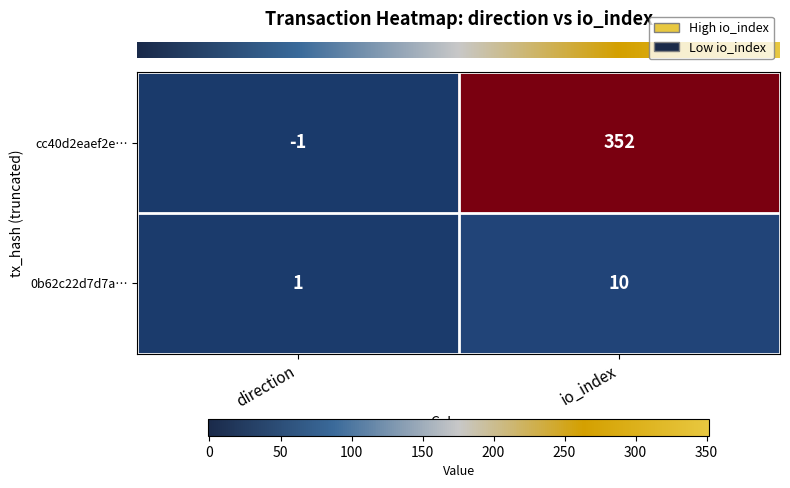

Reading left to right, list all the values displayed in this chart.

cc40d2eaef2e…: -1	352
0b62c22d7d7a…: 1	10